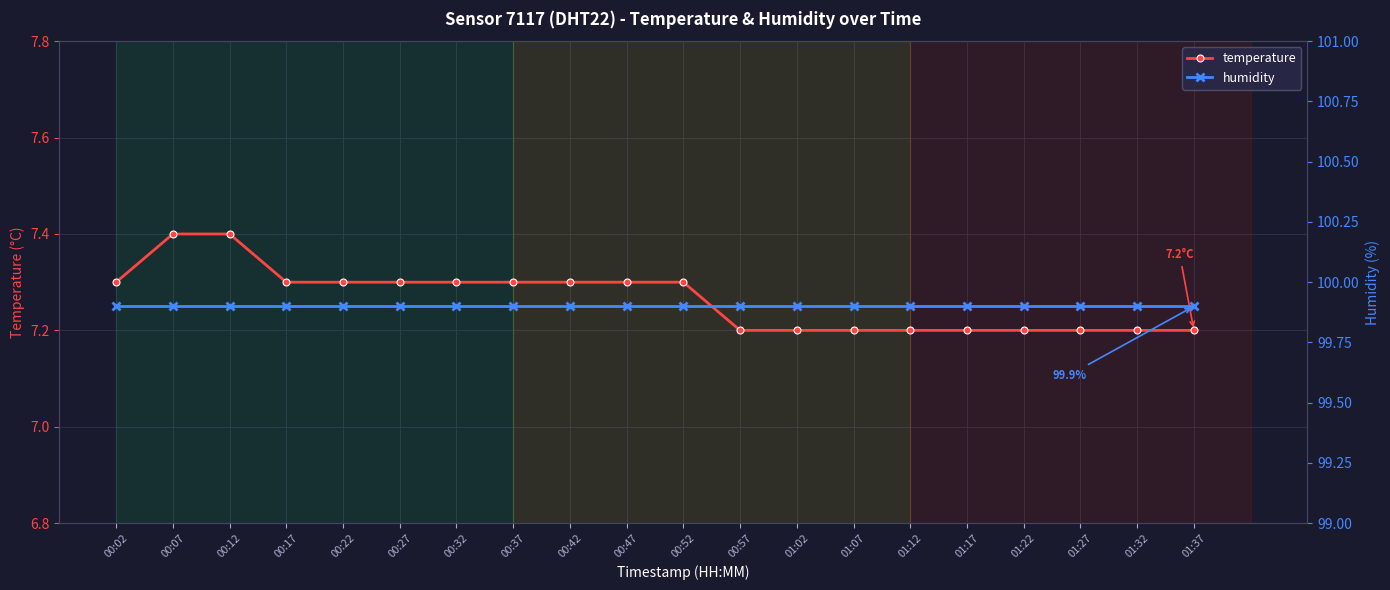

Rank the series by their maximum value, from lowest to highest.

temperature, humidity